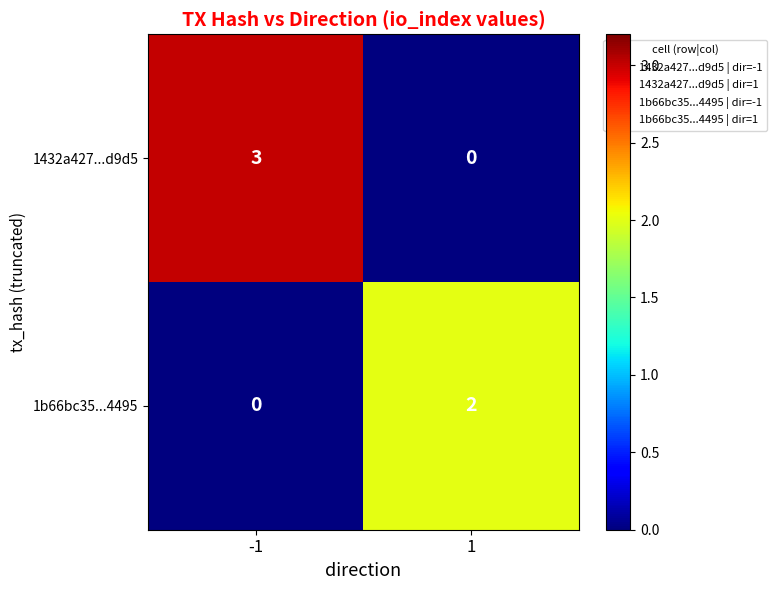

What is the sum of all 1432a427...d9d5 values?

3